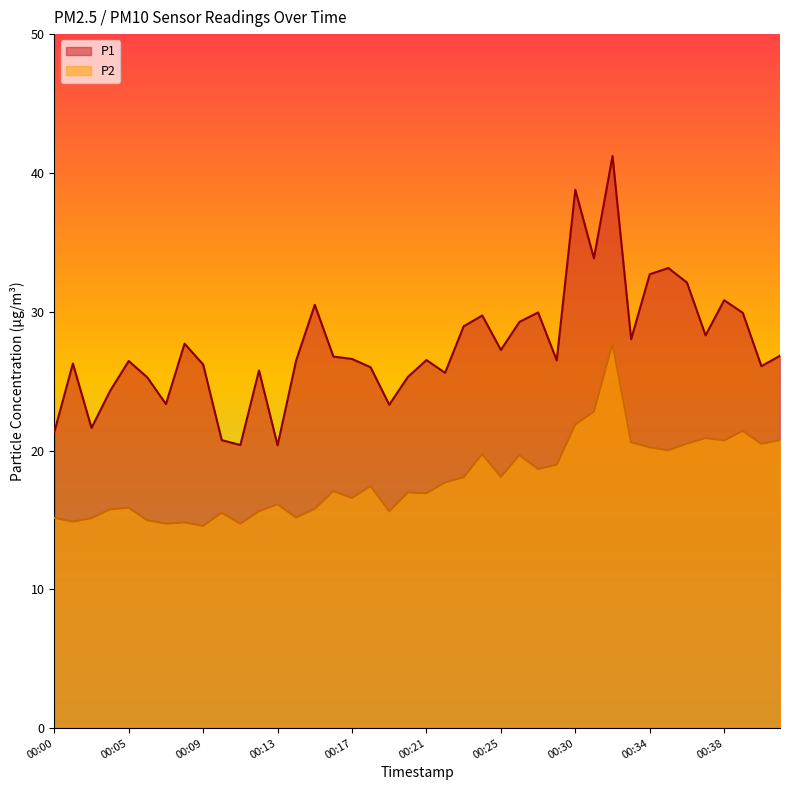

Which label corresponds to the smallest value in the chart?

00:09